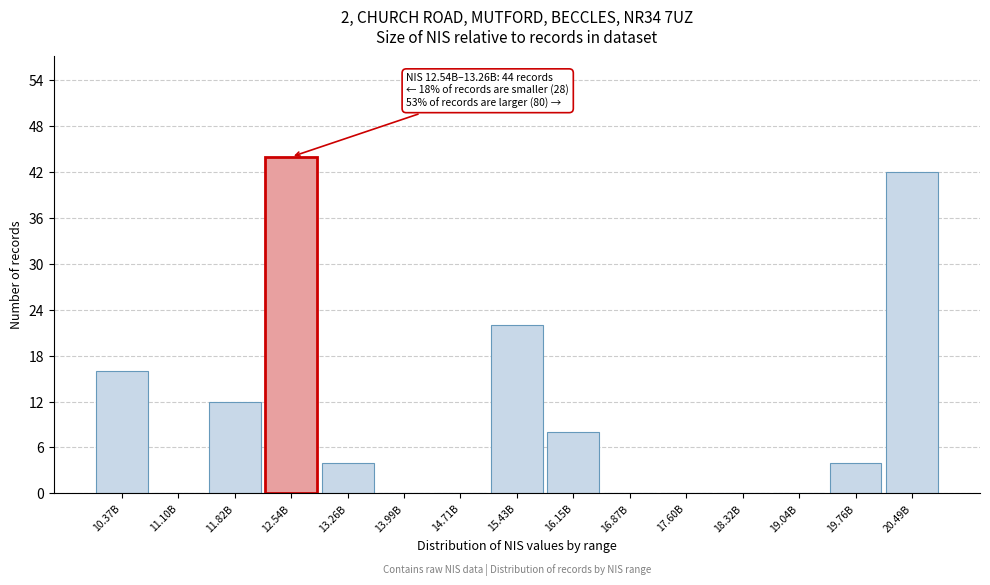

Reading right to left, extract all data points from this chart.

20.49B=42	19.76B=4	19.04B=0	18.32B=0	17.60B=0	16.87B=0	16.15B=8	15.43B=22	14.71B=0	13.99B=0	13.26B=4	12.54B=44	11.82B=12	11.10B=0	10.37B=16